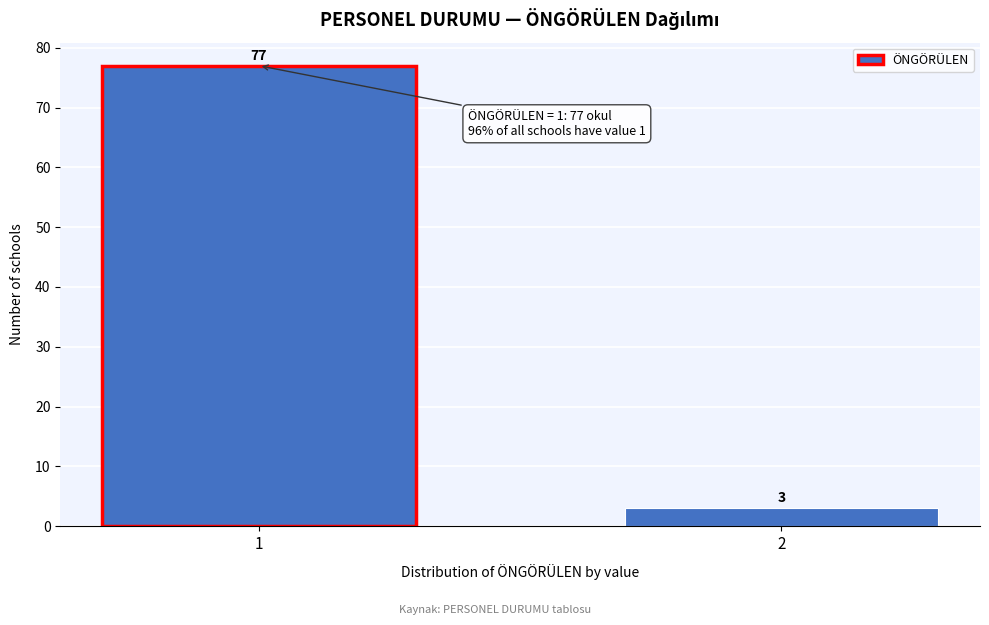

Reading right to left, what are all the values shown in this chart?

2=3	1=77